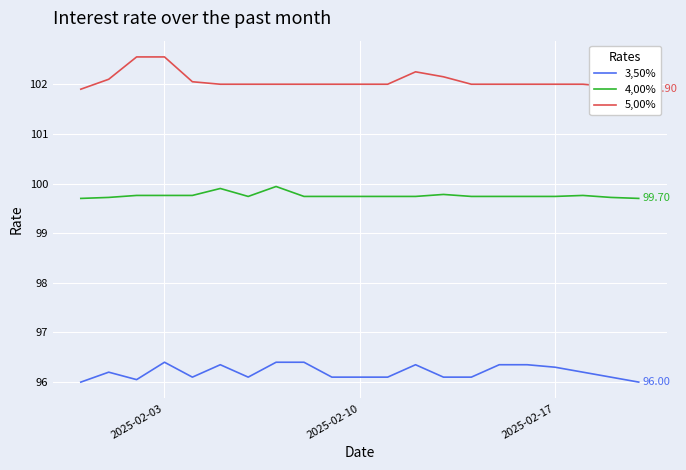

True or false: 3,50% and 4,00% cross at least once.

False